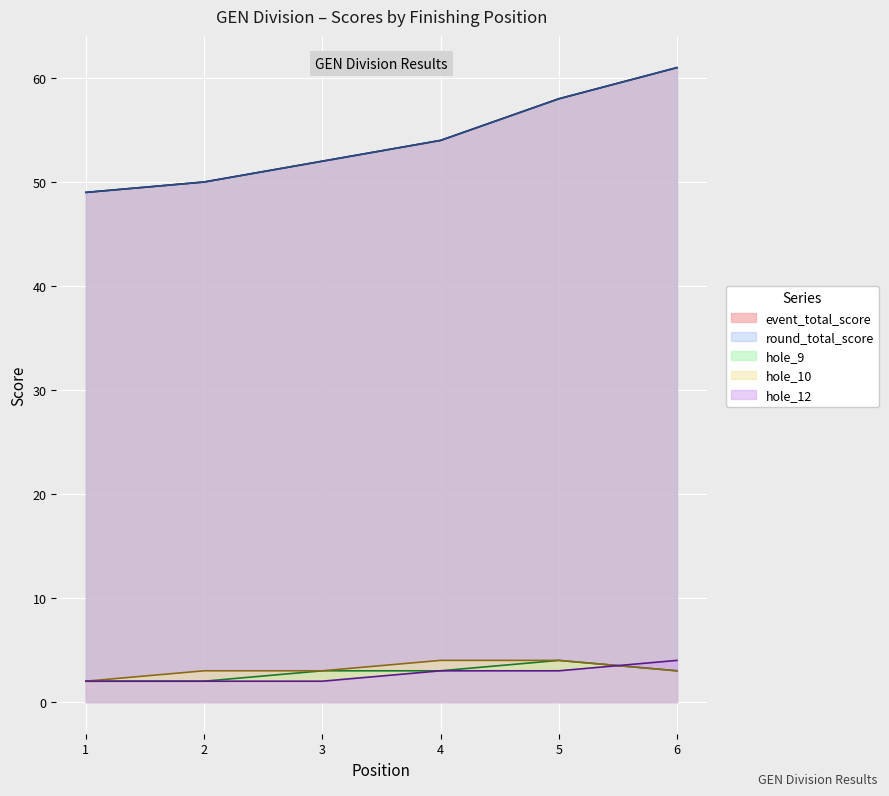

The hole_12 series shows 1 at 6. True or false?

False